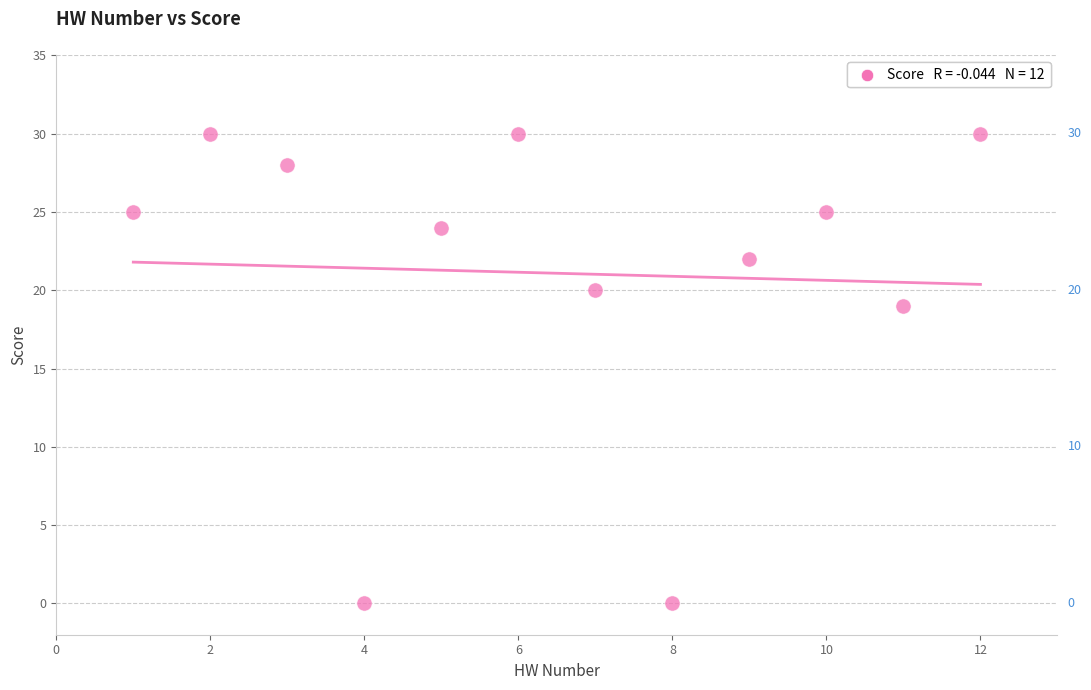

What is the average X value?

6